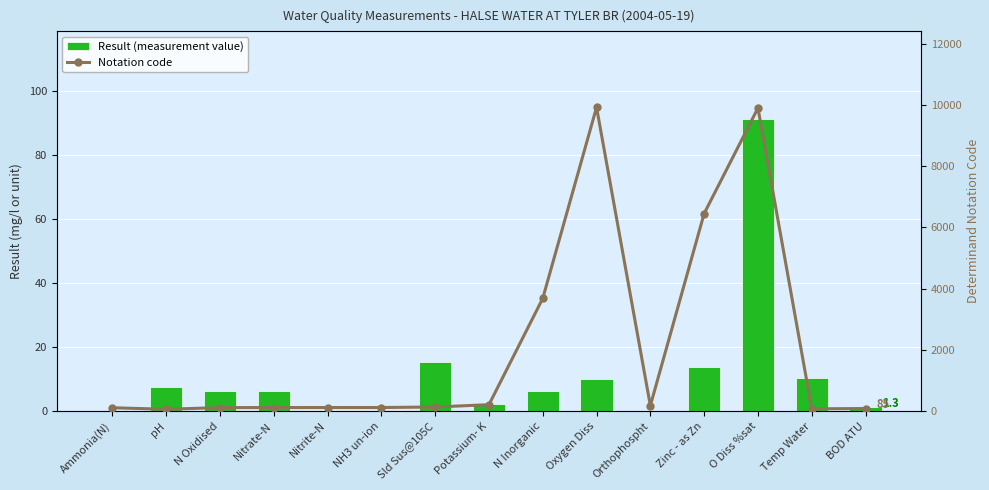

What is the difference between the maximum and minimum values in the Result (measurement value) series?

91.3